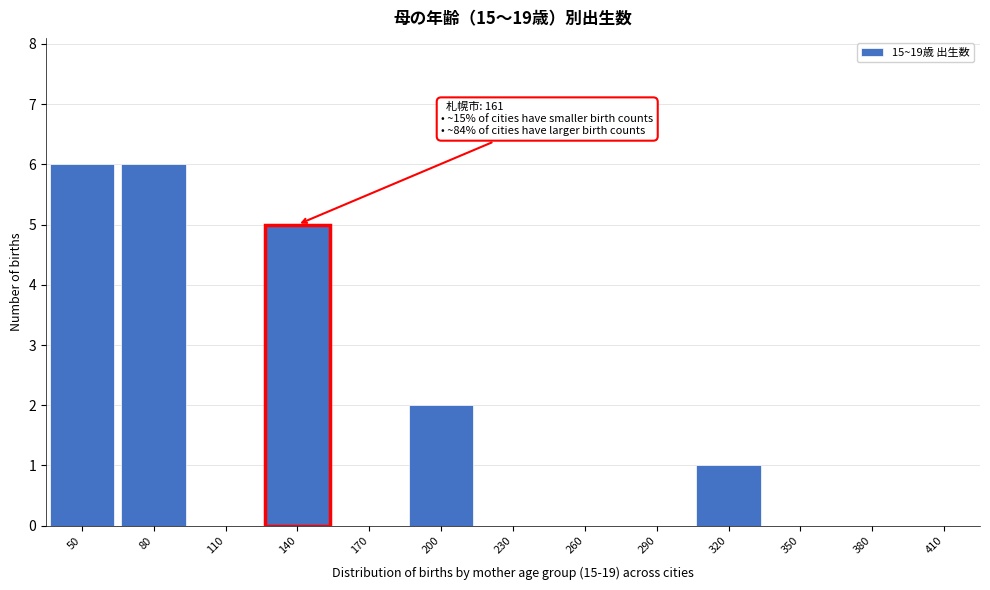

Reading left to right, transcribe all the data shown in this chart.

50=6	80=6	110=0	140=5	170=0	200=2	230=0	260=0	290=0	320=1	350=0	380=0	410=0